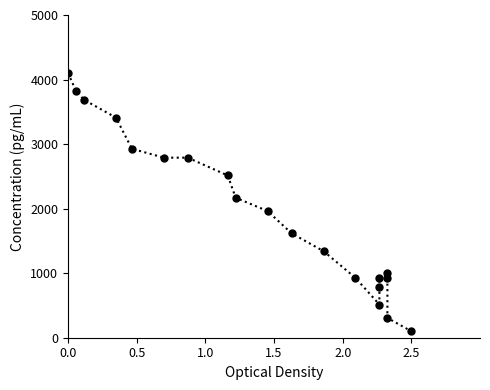

How many points are higher than both their immediate neighbors (excluding endpoints)?

1